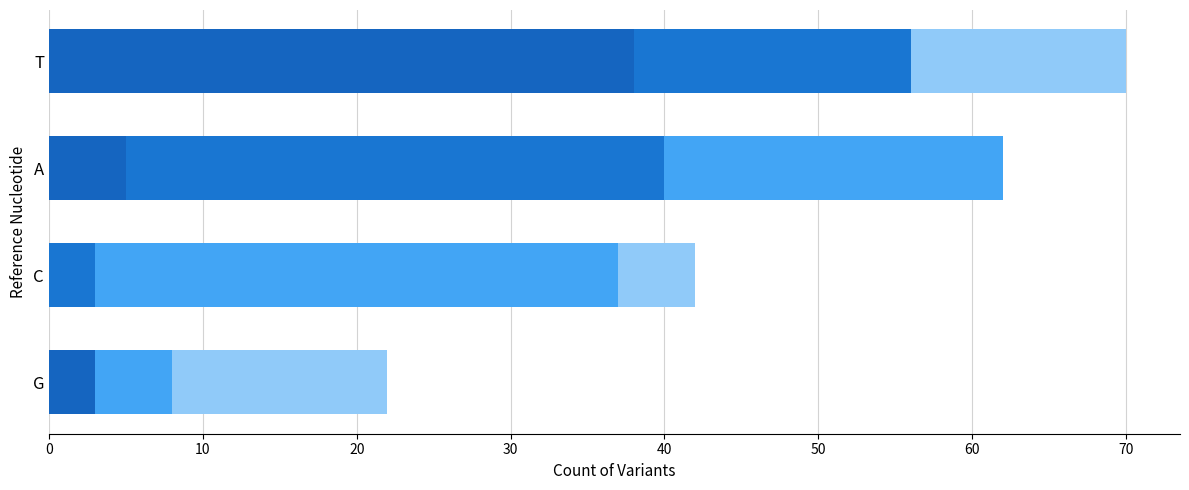

Is it true that Variant: C equals 8 at A?

False